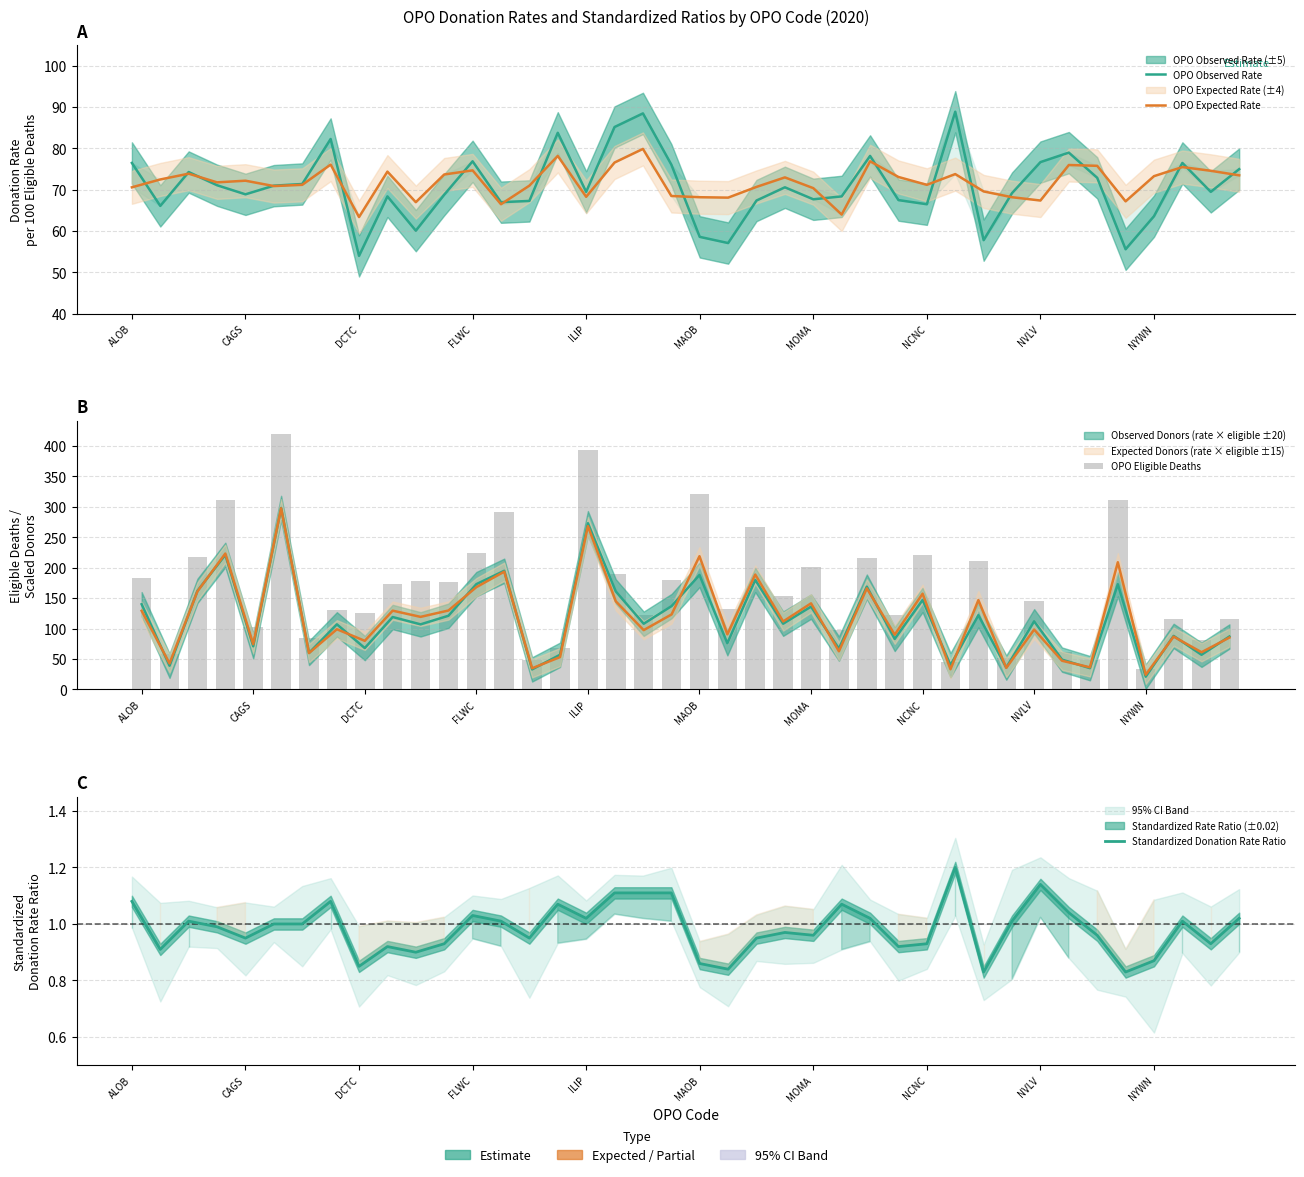

What is the difference between the OPO Observed Rate values at 28 and 27?

1.0